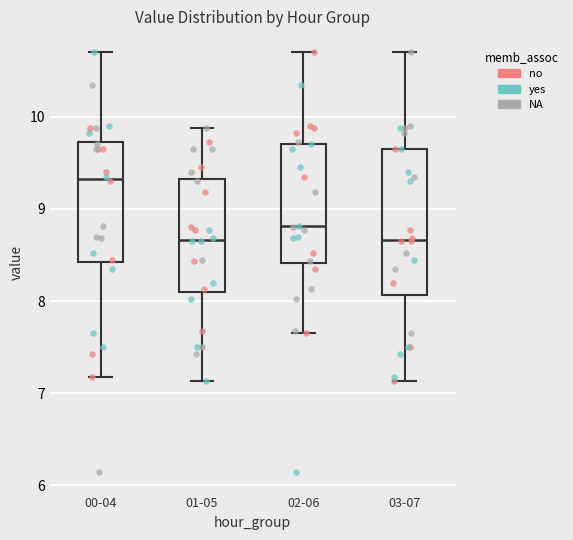

Reading left to right, read every box against the y-axis: the position of its median line, the range the box covers, and the ends of its whiskers. The values are not printed on the chart, so give them approximately, as read against the axis.

00-04: median 9.3, box 8.4 to 9.7, whiskers 7.2 to 10.7
01-05: median 8.7, box 8.1 to 9.3, whiskers 7.1 to 9.9
02-06: median 8.8, box 8.4 to 9.7, whiskers 7.7 to 10.7
03-07: median 8.7, box 8.1 to 9.7, whiskers 7.1 to 10.7